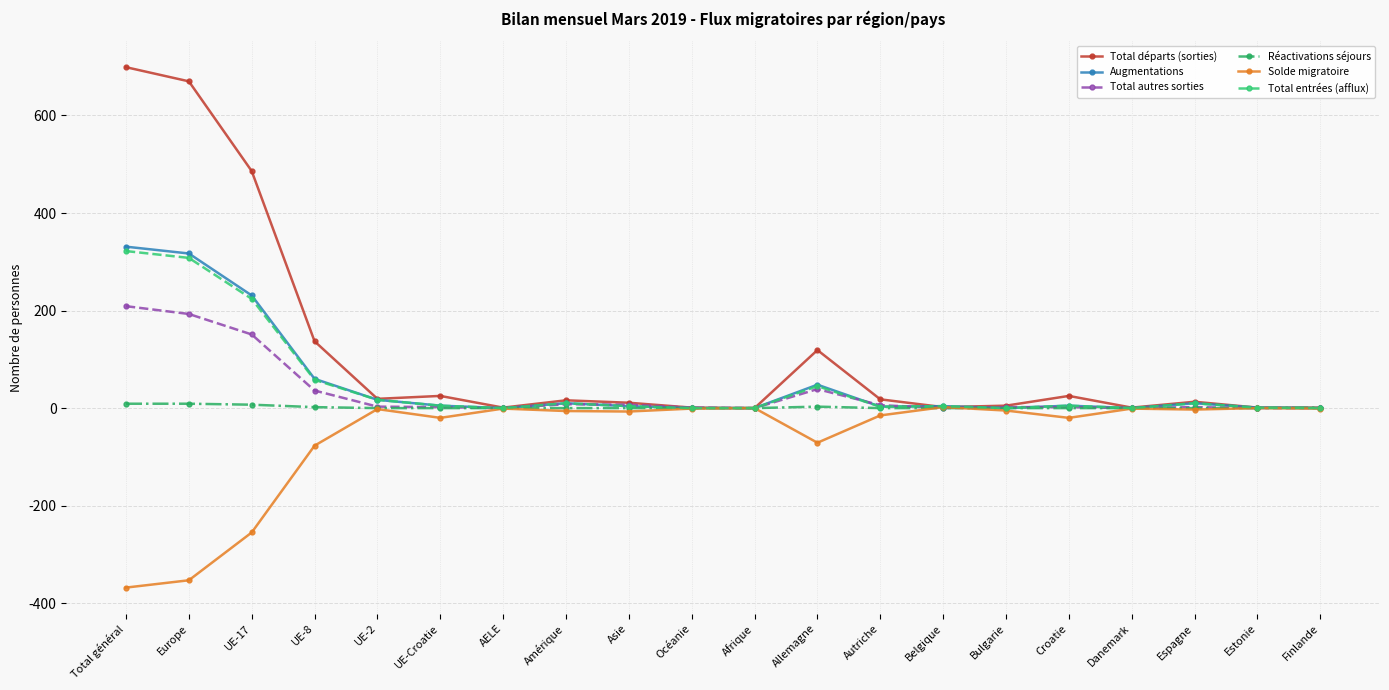

At which label is Total départs (sorties) closest to 349?

UE-17